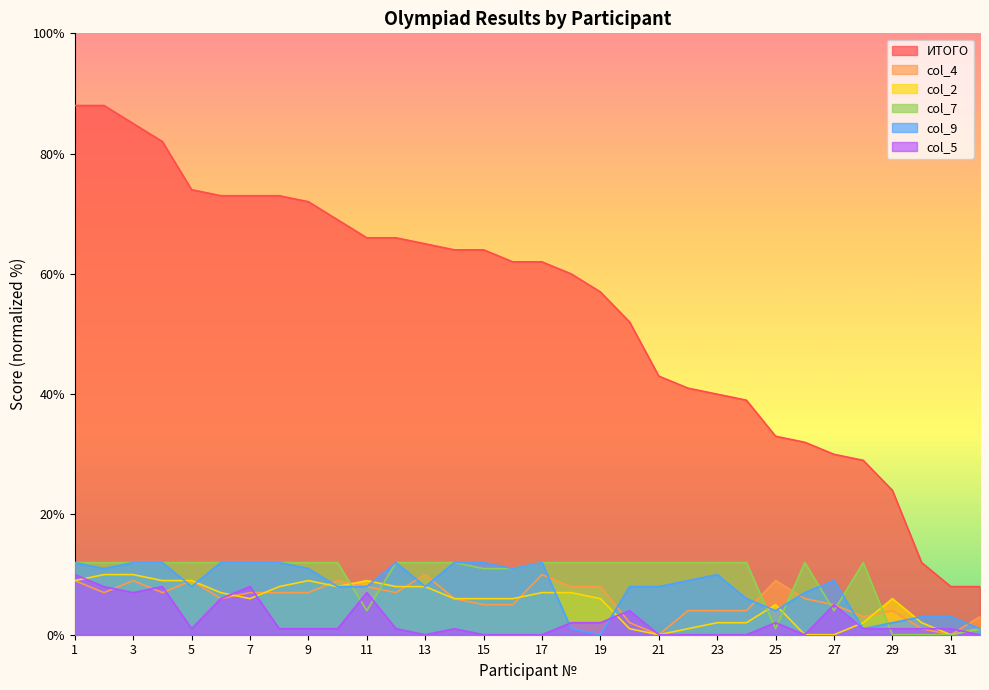

Which series ends up on top after the final intersection of col_7 and col_4?

col_4